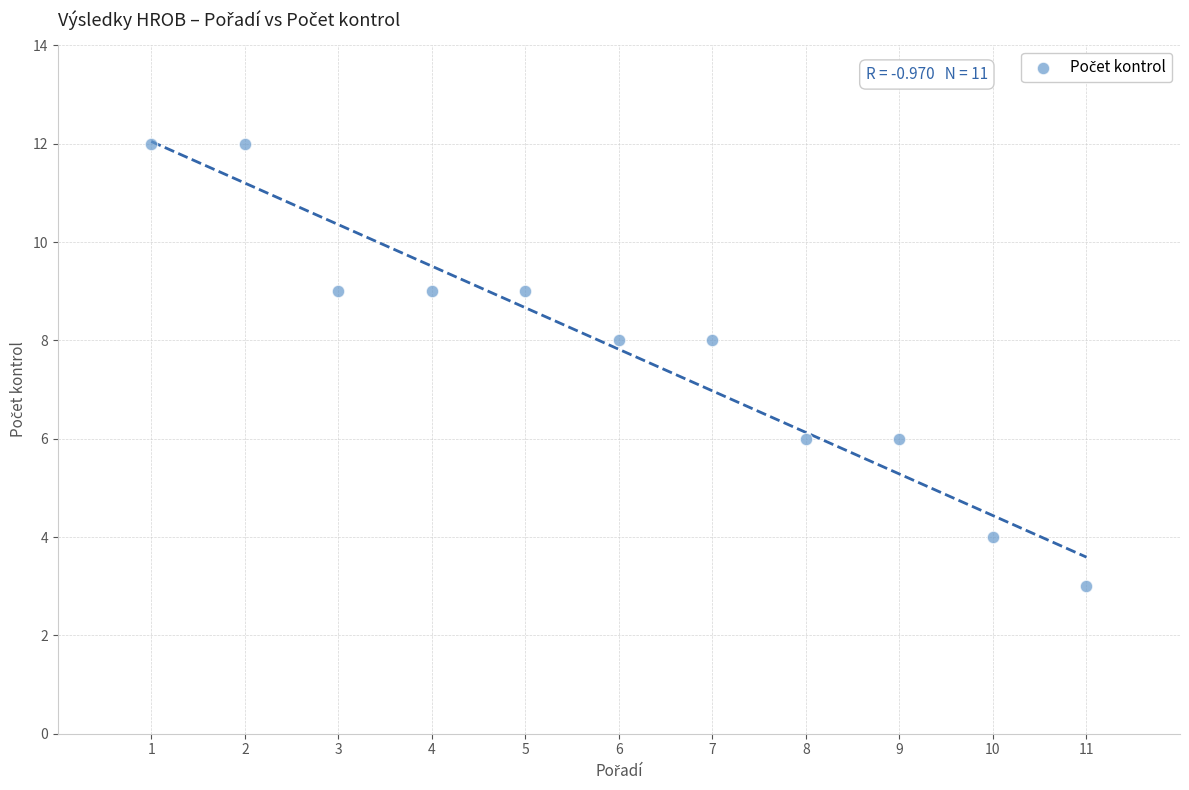

What is the range of Y values (max minus min)?

9